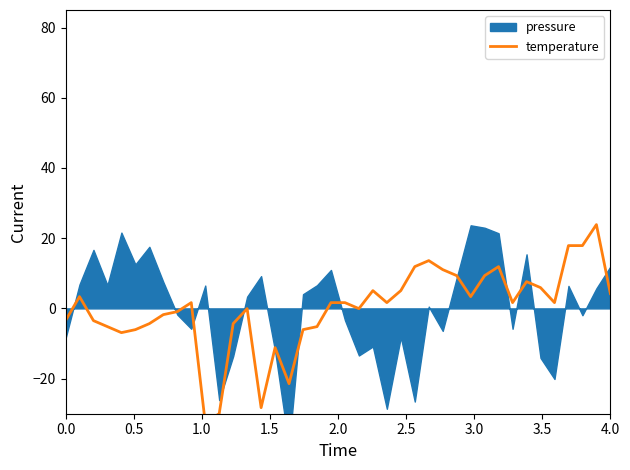

Count the number of values greater than 1.

22